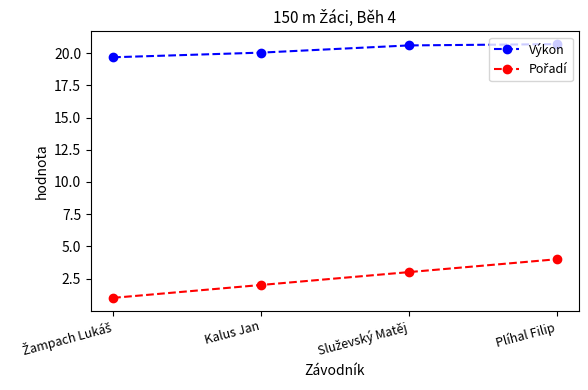

At which category is the sum across all series the highest?

Plíhal Filip